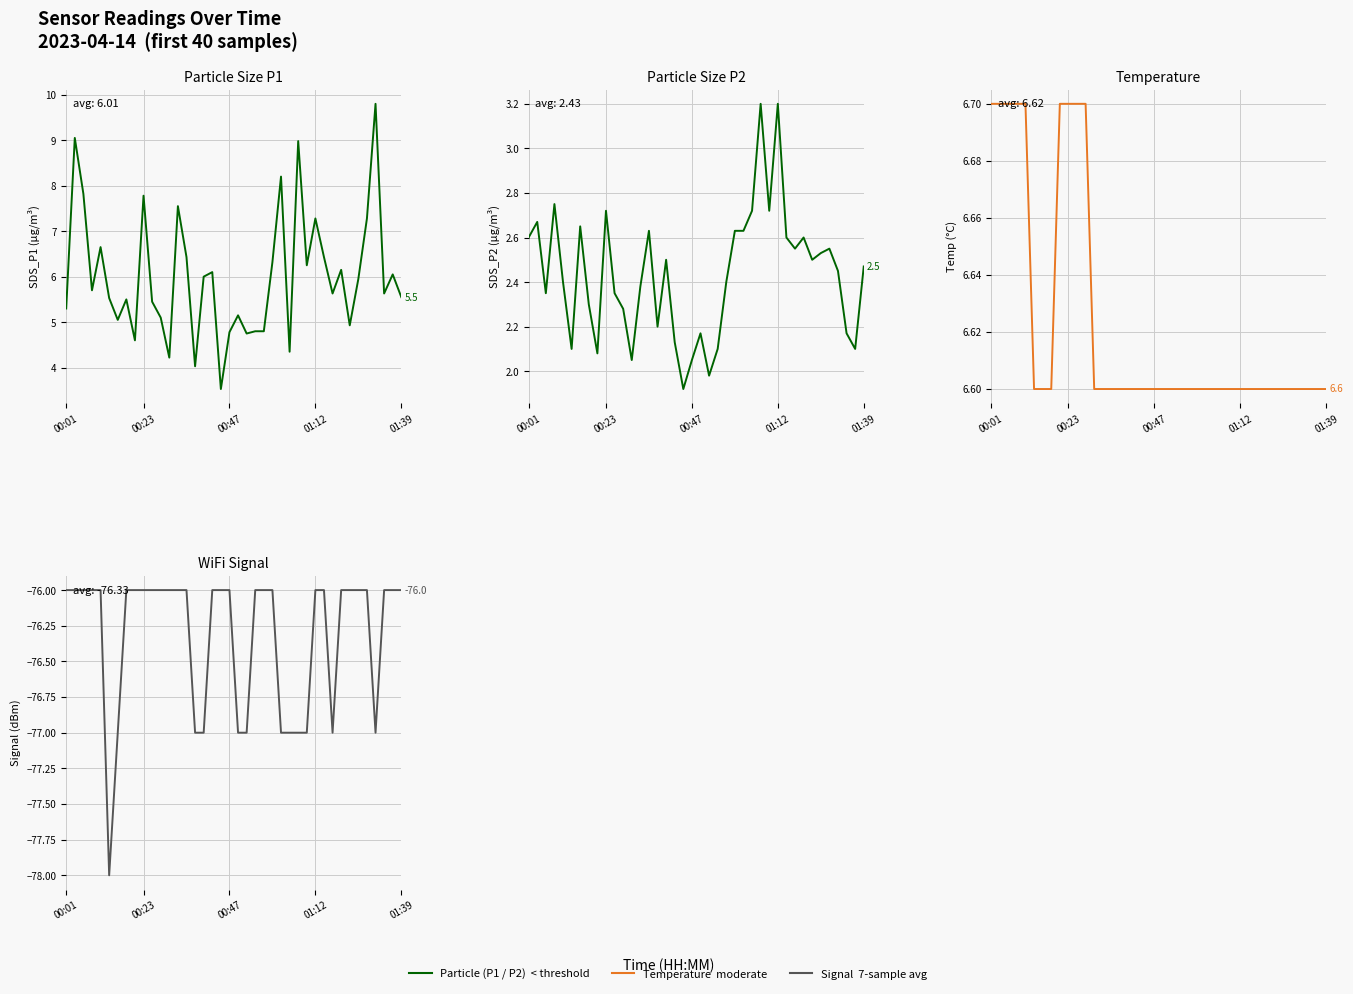

Is this an area chart (filled region under the line)?

No